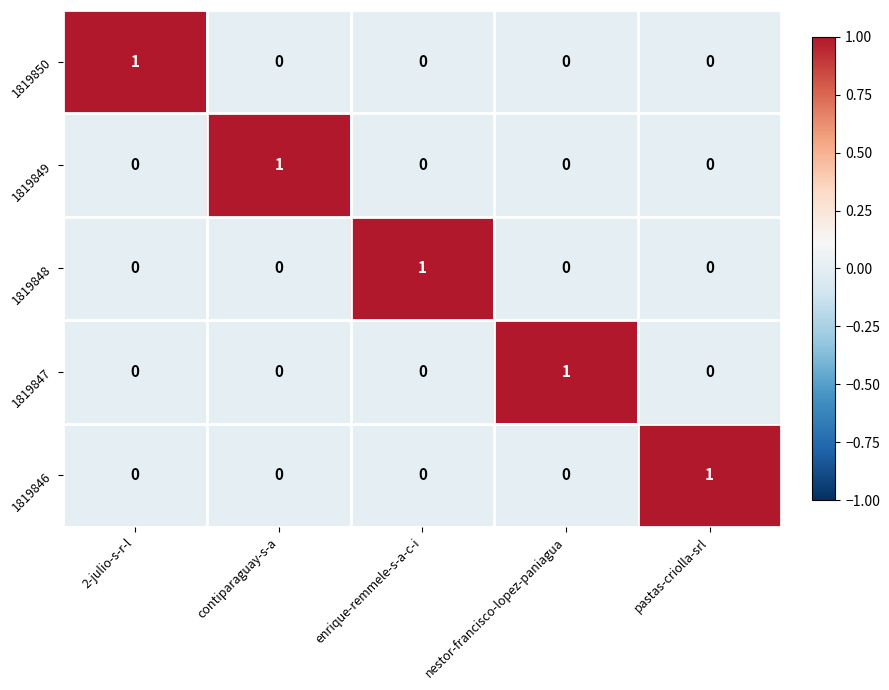

How many values in the 1819846 series exceed 0?

1